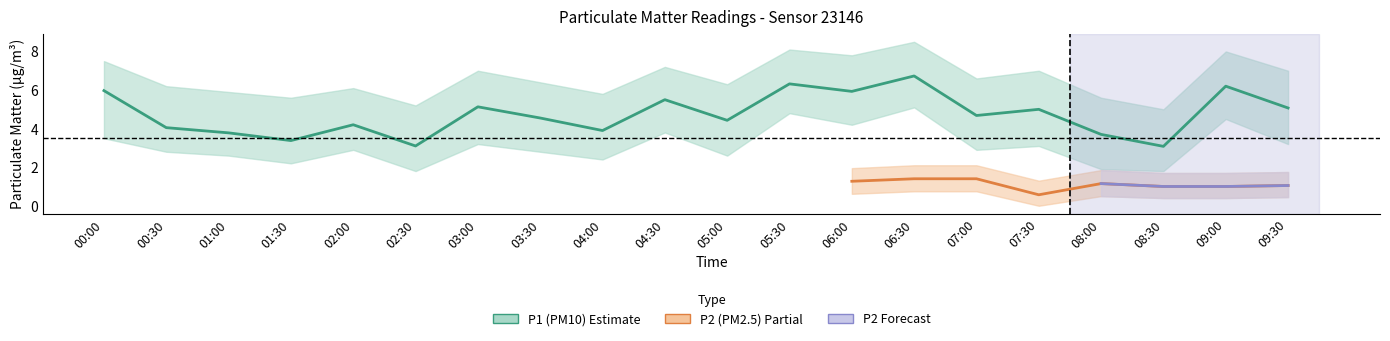

What position from the left is 05:00?

11